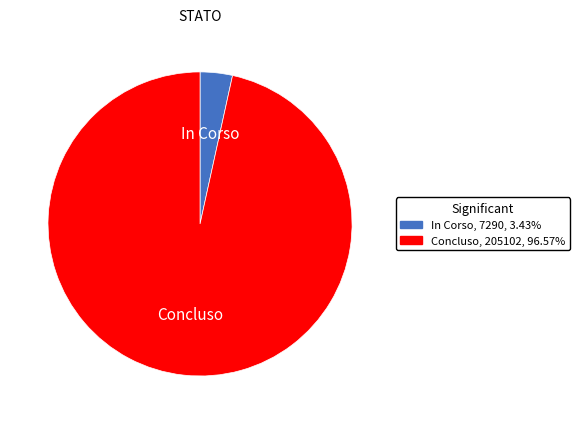

Which slice represents more than half of the pie?

Concluso